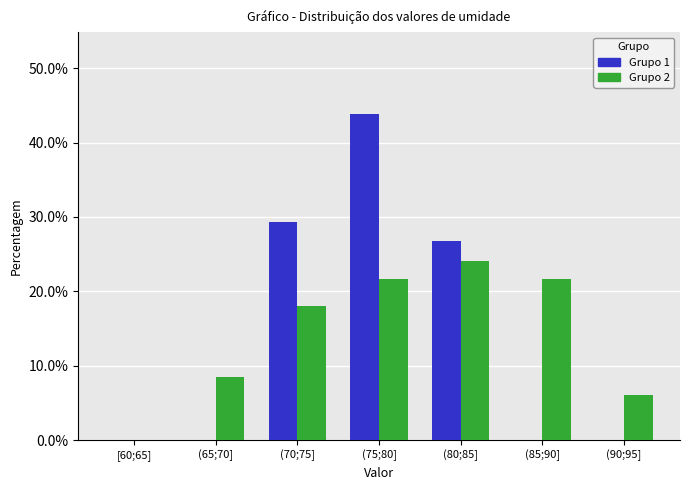

Reading left to right, transcribe all the data shown in this chart.

Grupo 1: [60;65]=0.0	(65;70]=0.0	(70;75]=29.3	(75;80]=43.9	(80;85]=26.8	(85;90]=0.0	(90;95]=0.0
Grupo 2: [60;65]=0.0	(65;70]=8.4	(70;75]=18.1	(75;80]=21.7	(80;85]=24.1	(85;90]=21.7	(90;95]=6.0